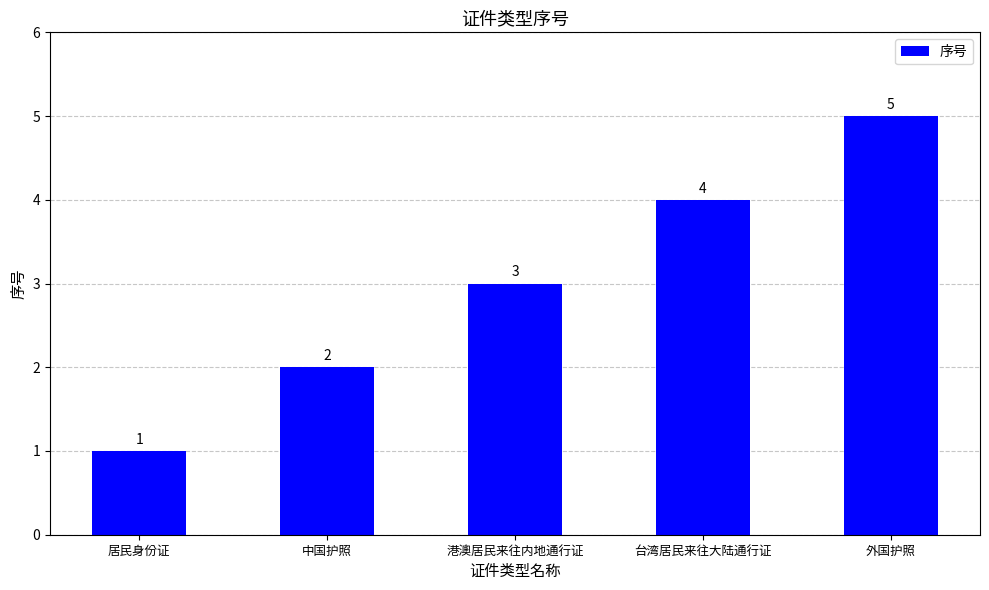

At which category does the chart reach its minimum across all series?

居民身份证